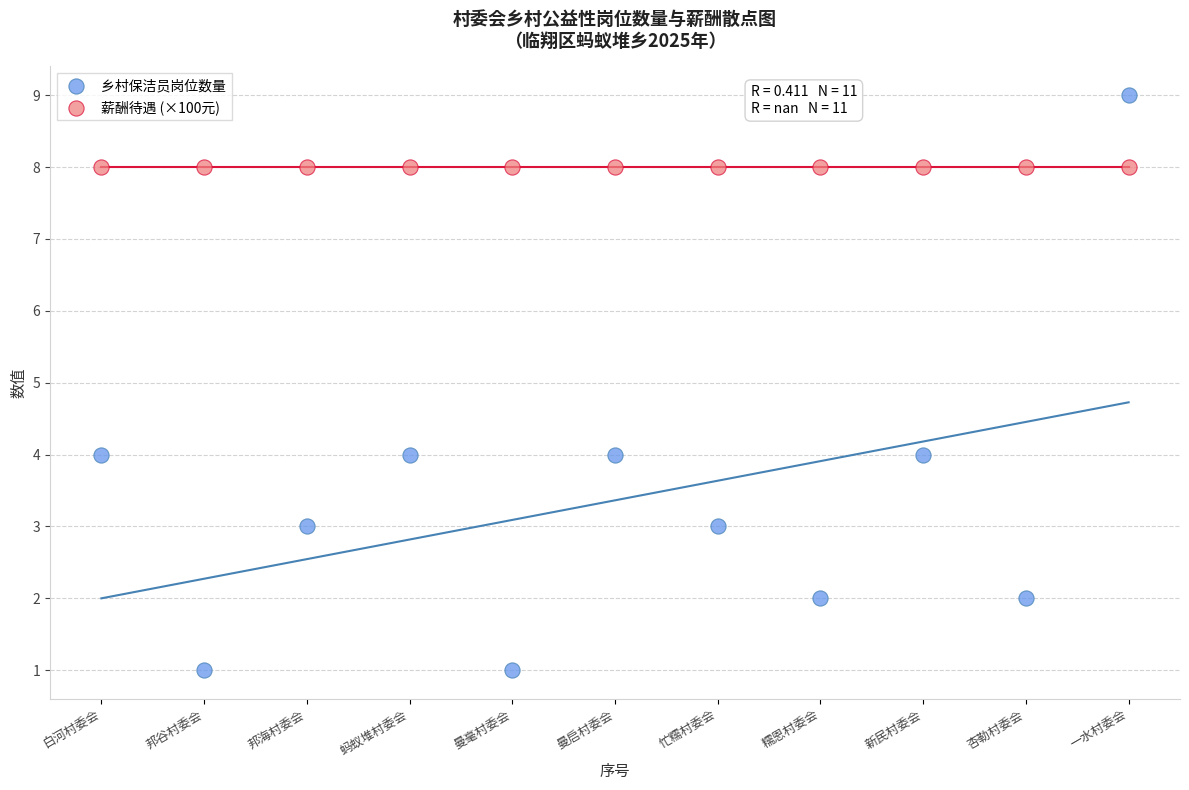

Which series reaches the minimum Y coordinate?

乡村保洁员岗位数量